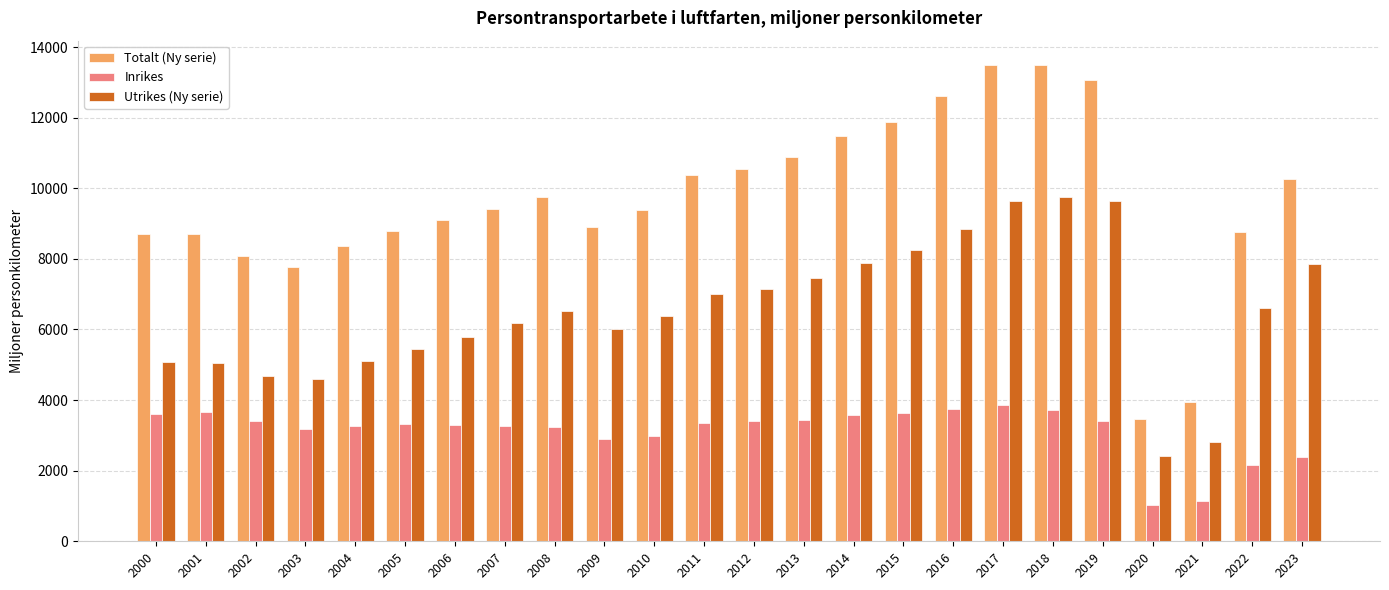

What is the spread (max minus min) of values at 2012?

7141.9